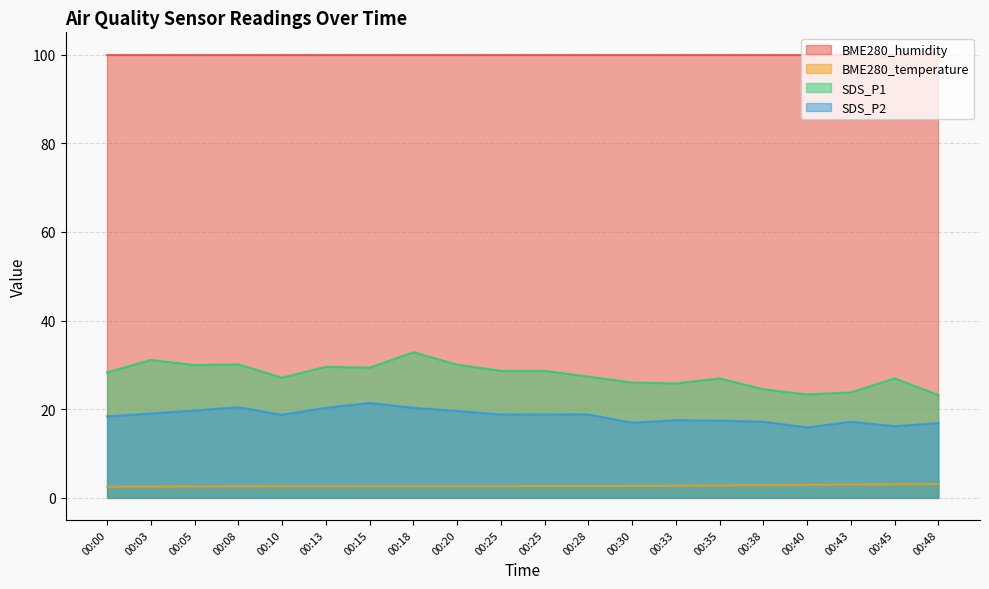

Where is BME280_temperature nearest to the value 2?

00:00